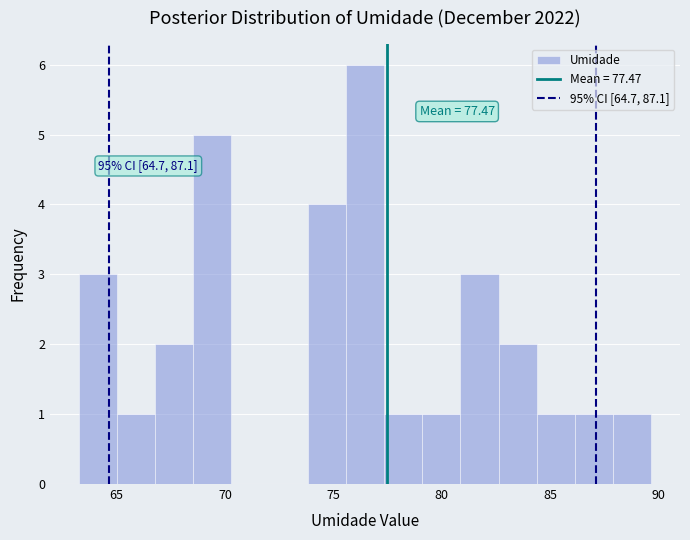

Around what value on the x-axis is the tallest bar? Give the approximate position of its centre, as read against the axis.

76.5